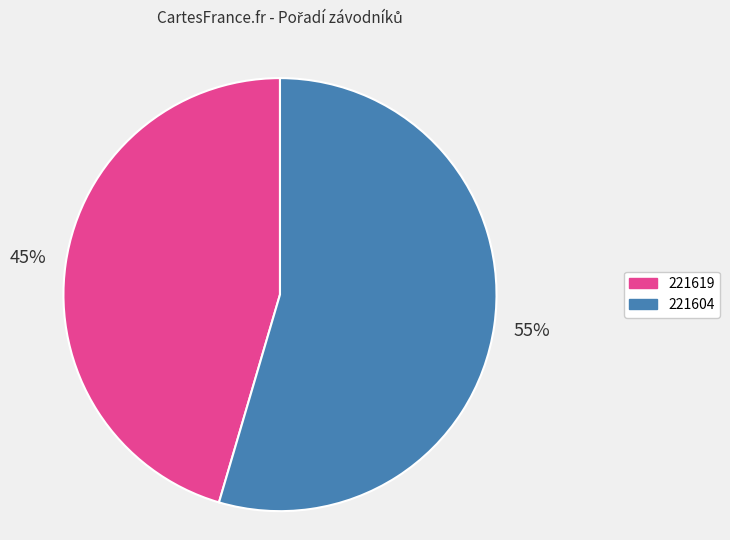

To the nearest percent, what is the average slice percentage?

50%